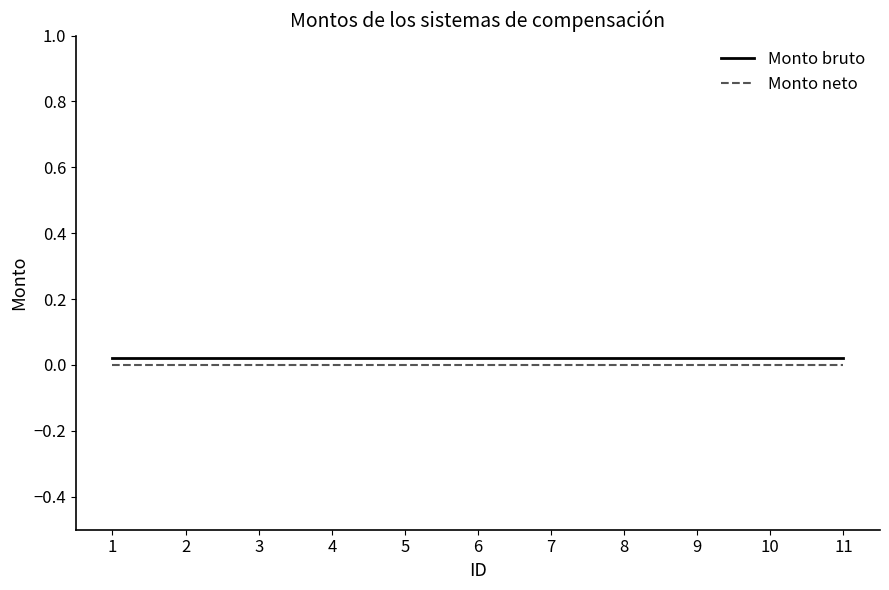

True or false: Monto bruto and Monto neto intersect in this chart.

False